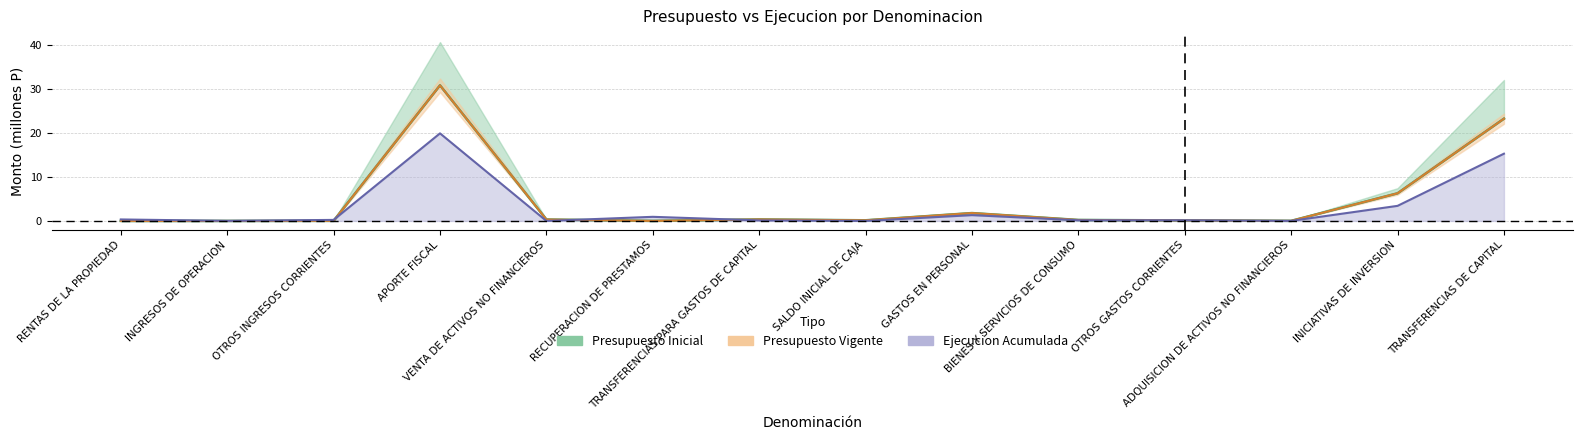

Is it true that Presupuesto Vigente equals 0.1 at OTROS GASTOS CORRIENTES?

True